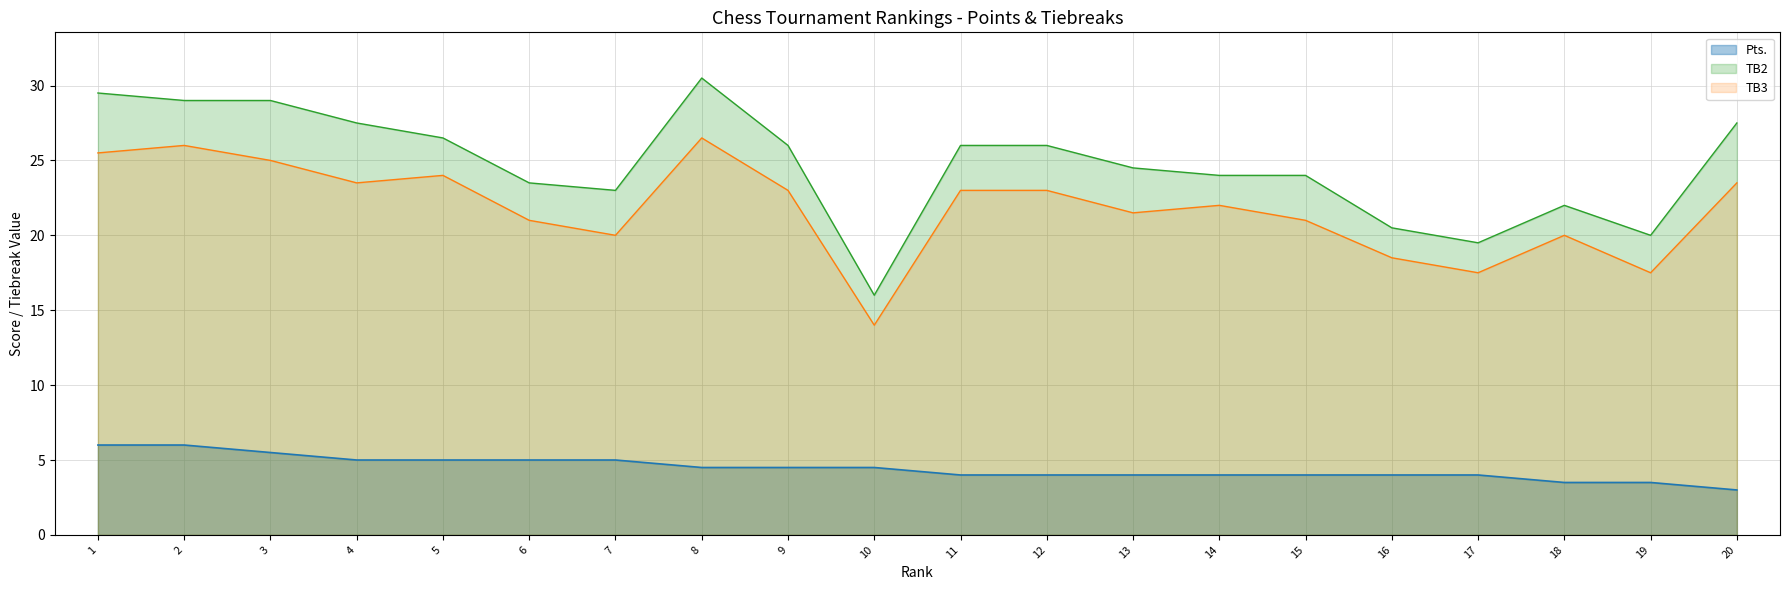

Reading left to right, extract all data points from this chart.

Pts.: 6.0	6.0	5.5	5.0	5.0	5.0	5.0	4.5	4.5	4.5	4.0	4.0	4.0	4.0	4.0	4.0	4.0	3.5	3.5	3.0
TB2: 29.5	29.0	29.0	27.5	26.5	23.5	23.0	30.5	26.0	16.0	26.0	26.0	24.5	24.0	24.0	20.5	19.5	22.0	20.0	27.5
TB3: 25.5	26.0	25.0	23.5	24.0	21.0	20.0	26.5	23.0	14.0	23.0	23.0	21.5	22.0	21.0	18.5	17.5	20.0	17.5	23.5